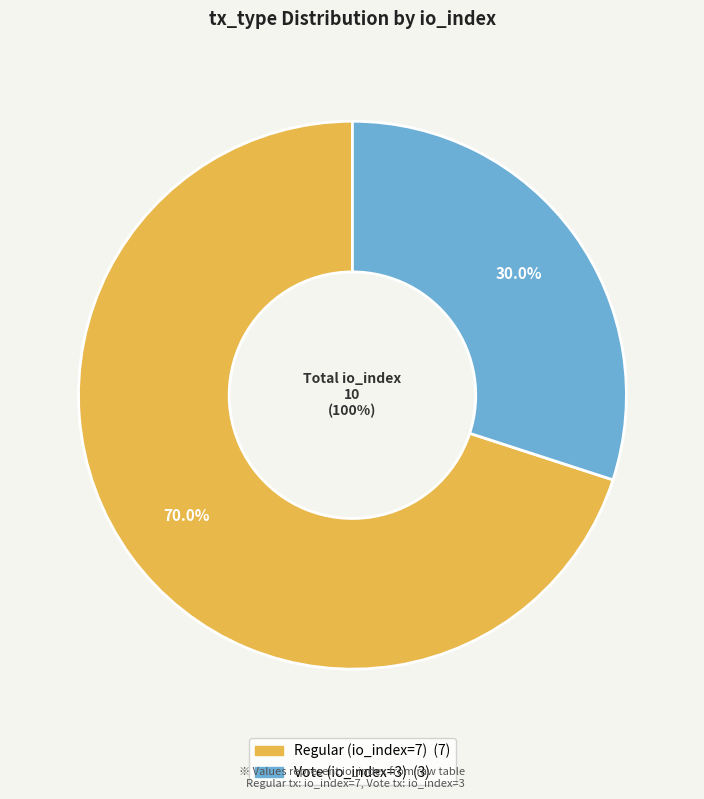

Is there a majority slice in this chart?

Yes